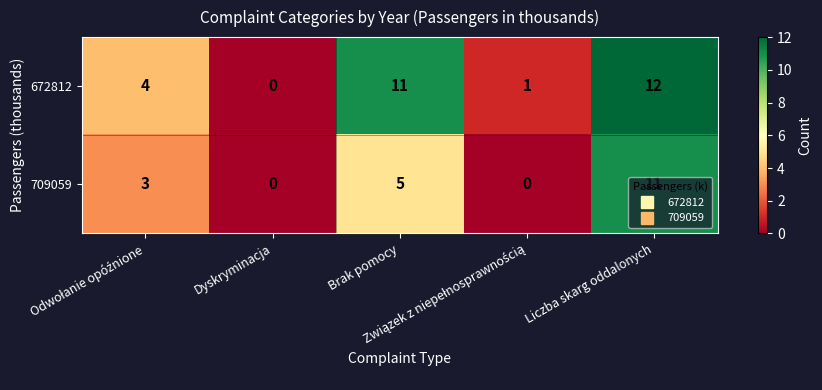

List the series in order of their peak value, highest first.

672812, 709059